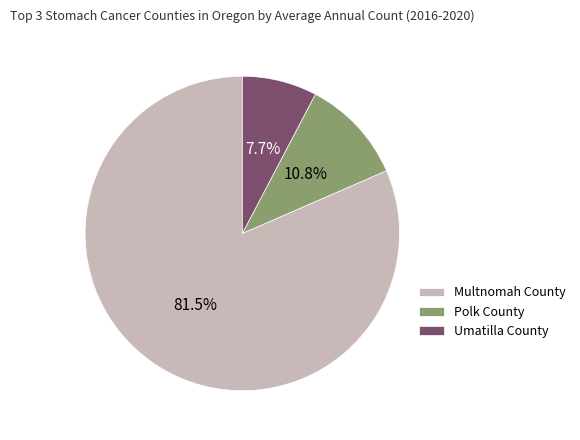

Approximately how many times larger is the value at Umatilla County compared to Polk County?

0.7